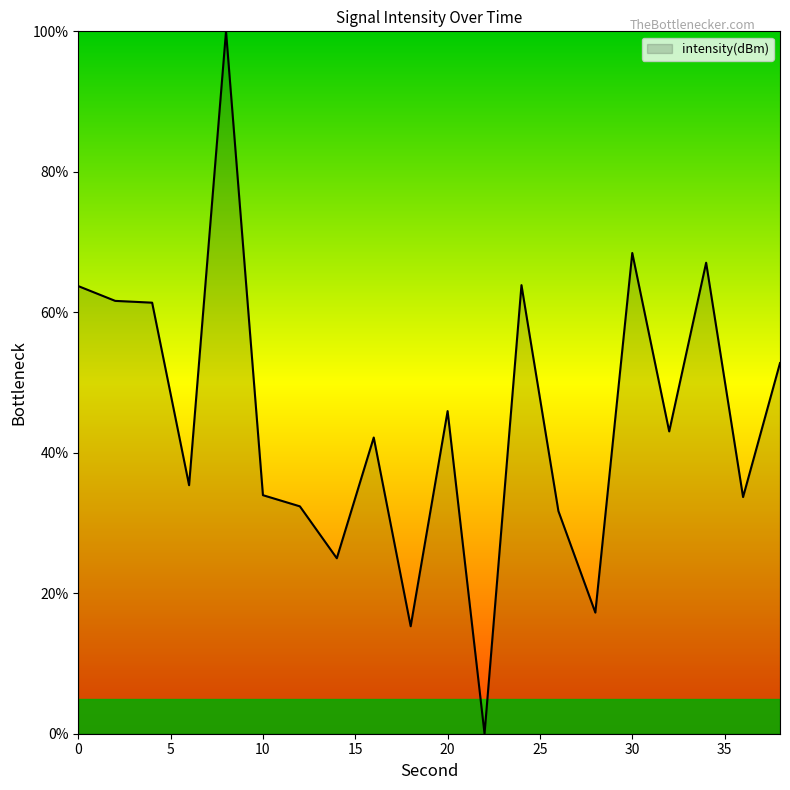

What is the difference between the maximum and minimum values?

100.0